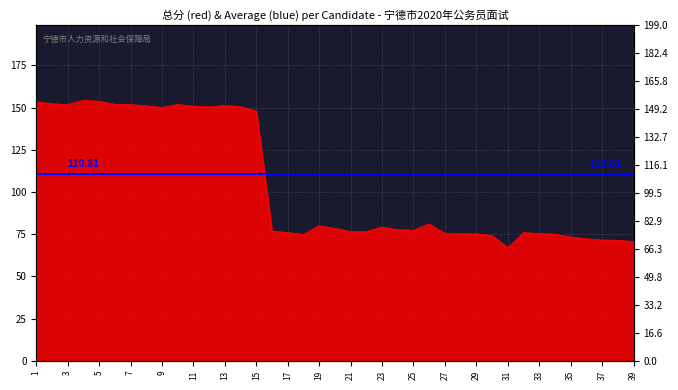

Reading right to left, extract all data points from this chart.

39=70.8	38=71.4	37=71.6	36=72.4	35=73.4	34=75.0	33=75.5	32=76.0	31=67.0	30=74.3	29=75.3	28=75.3	27=75.5	26=81.1	25=77.4	24=77.7	23=79.3	22=76.6	21=76.6	20=78.5	19=80.1	18=74.9	17=76.0	16=77.0	15=148.0	14=150.5	13=151.4	12=150.4	11=150.9	10=151.9	9=150.1	8=151.1	7=151.8	6=152.0	5=153.8	4=154.3	3=151.9	2=152.3	1=153.5